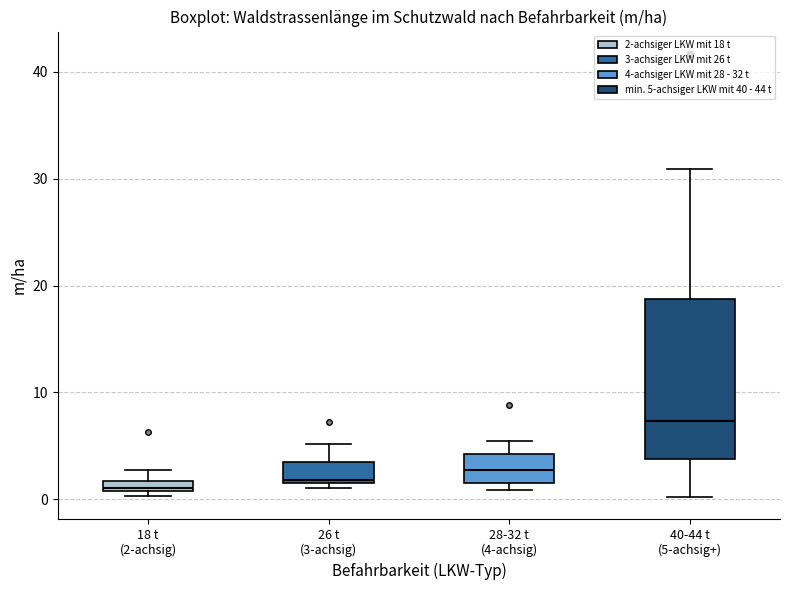

Where is the upper edge of the box for 26 t (3-achsig) on the y-axis? The values are not printed on the chart, so give them approximately, as read against the axis.

3